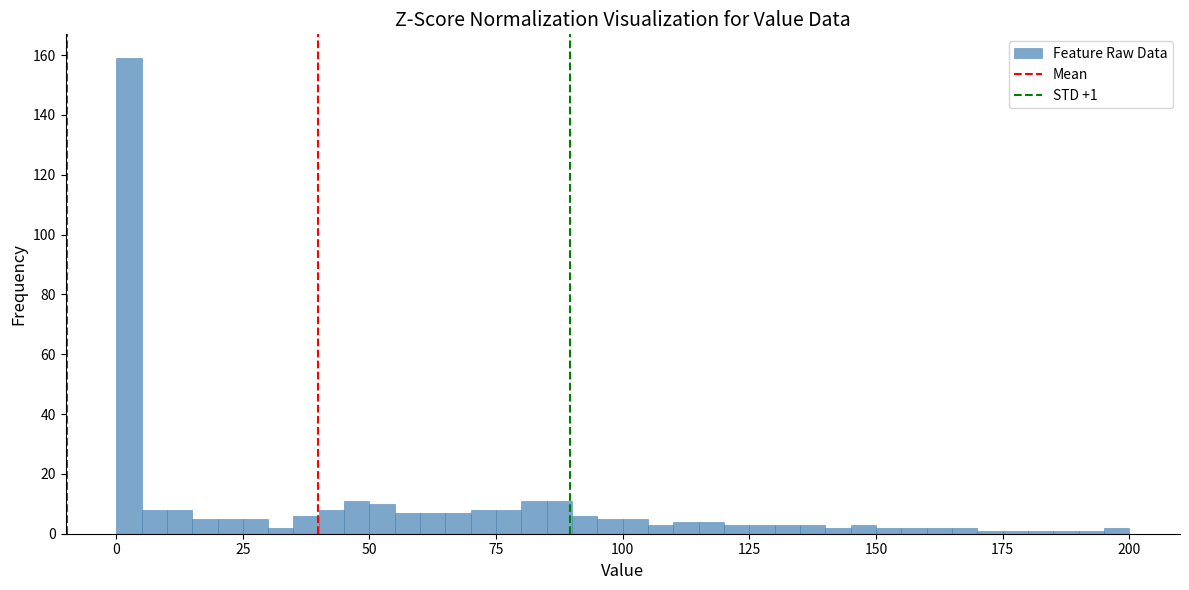

Around what value on the x-axis is the tallest bar? Give the approximate position of its centre, as read against the axis.

5